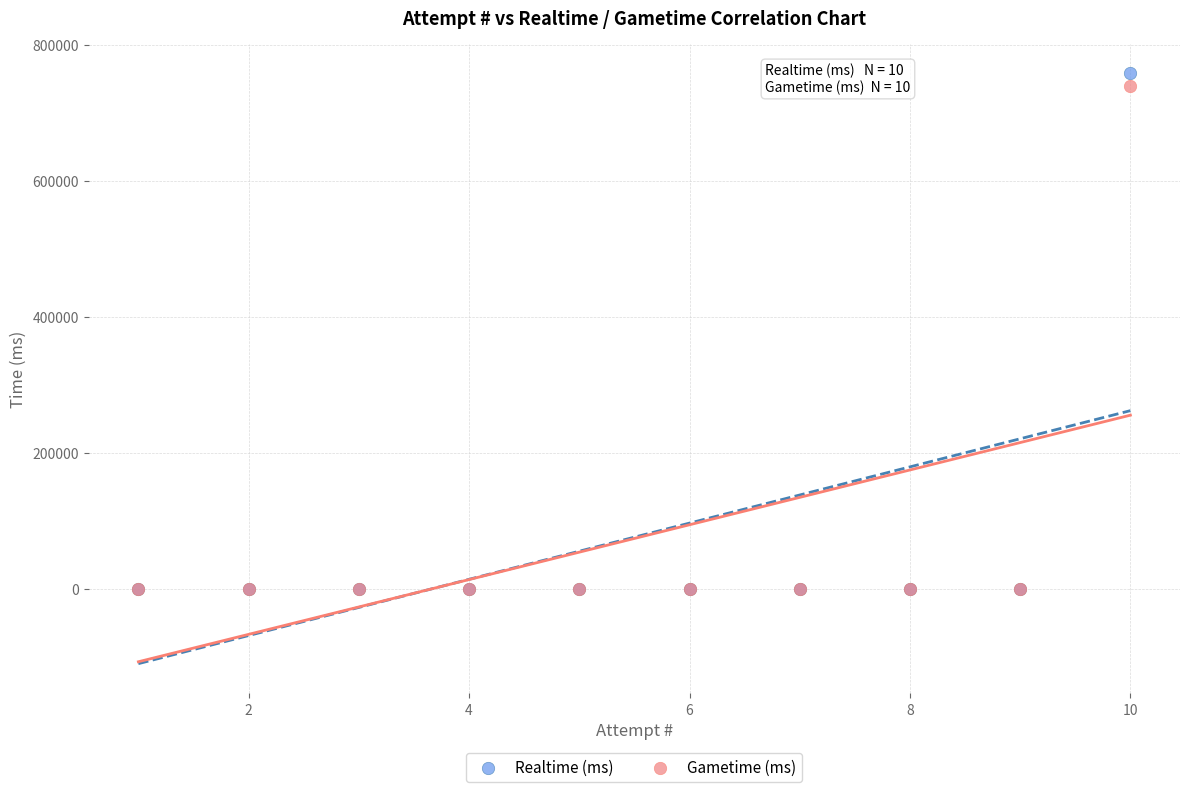

Across all series, what Y value is closest to 379157?

739044